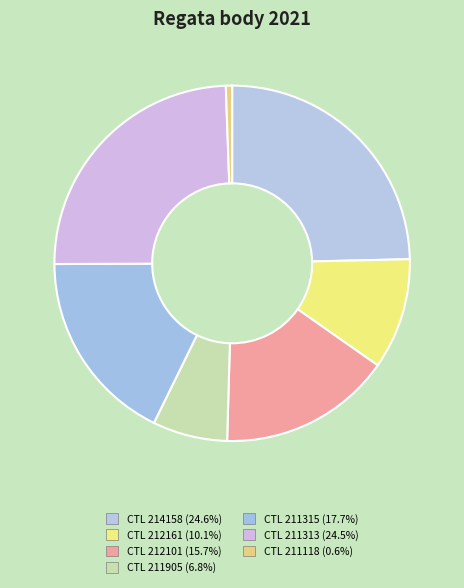

How many segments does this pie chart have?

7